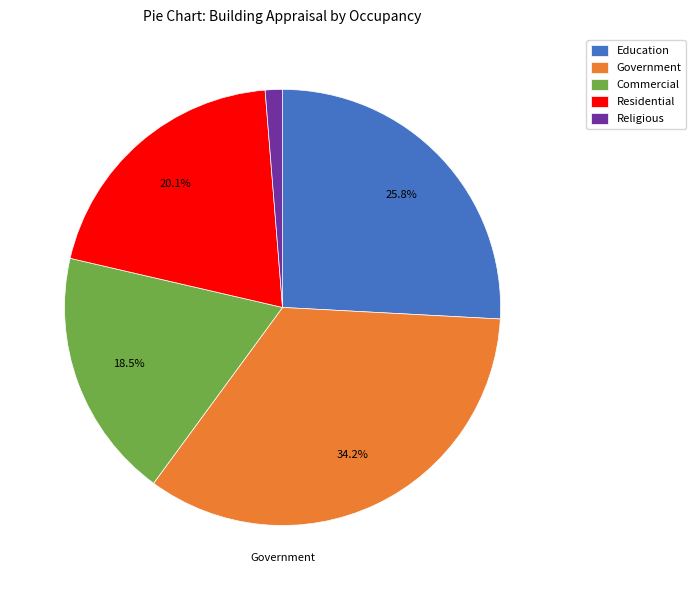

To the nearest percent, what is the difference between the largest and smallest slice percentages?

33%